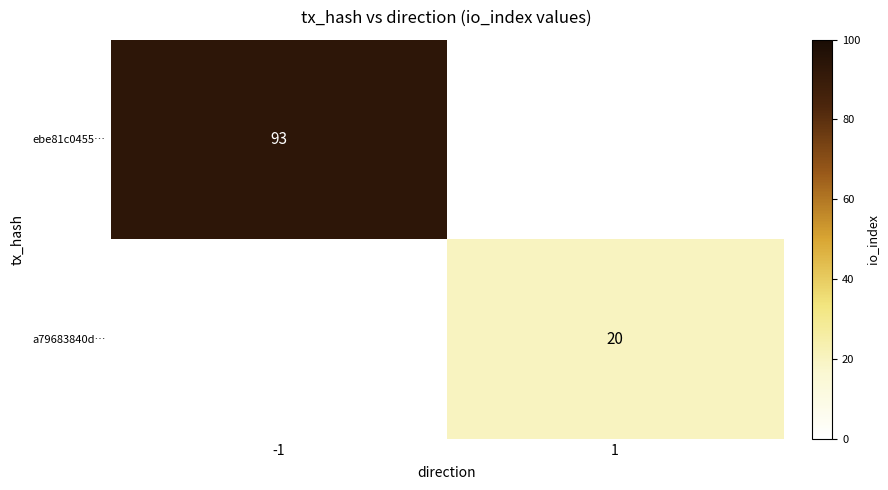

True or false: ebe81c0455… has a value of 93 at -1.

True